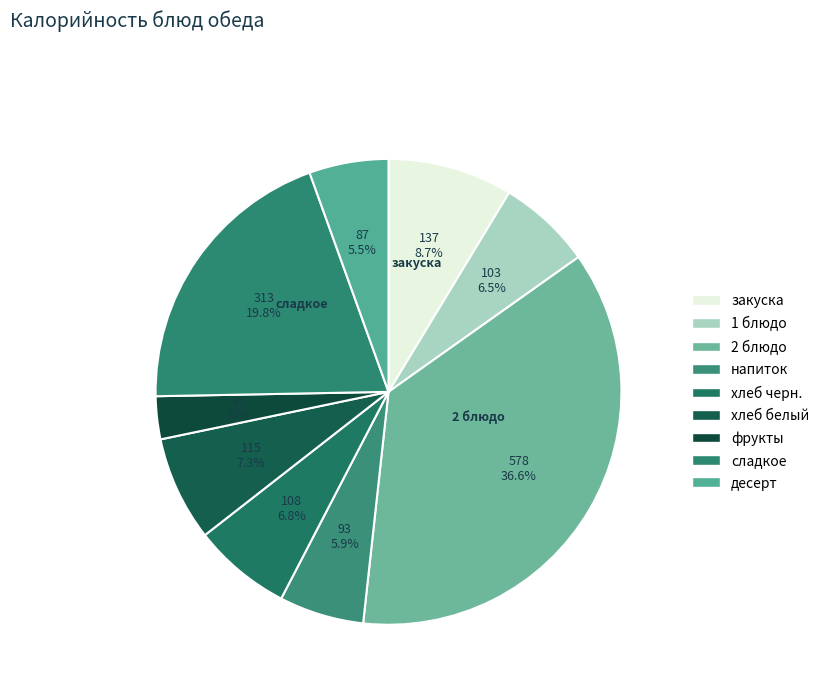

Is хлеб черн. the majority of the pie?

No